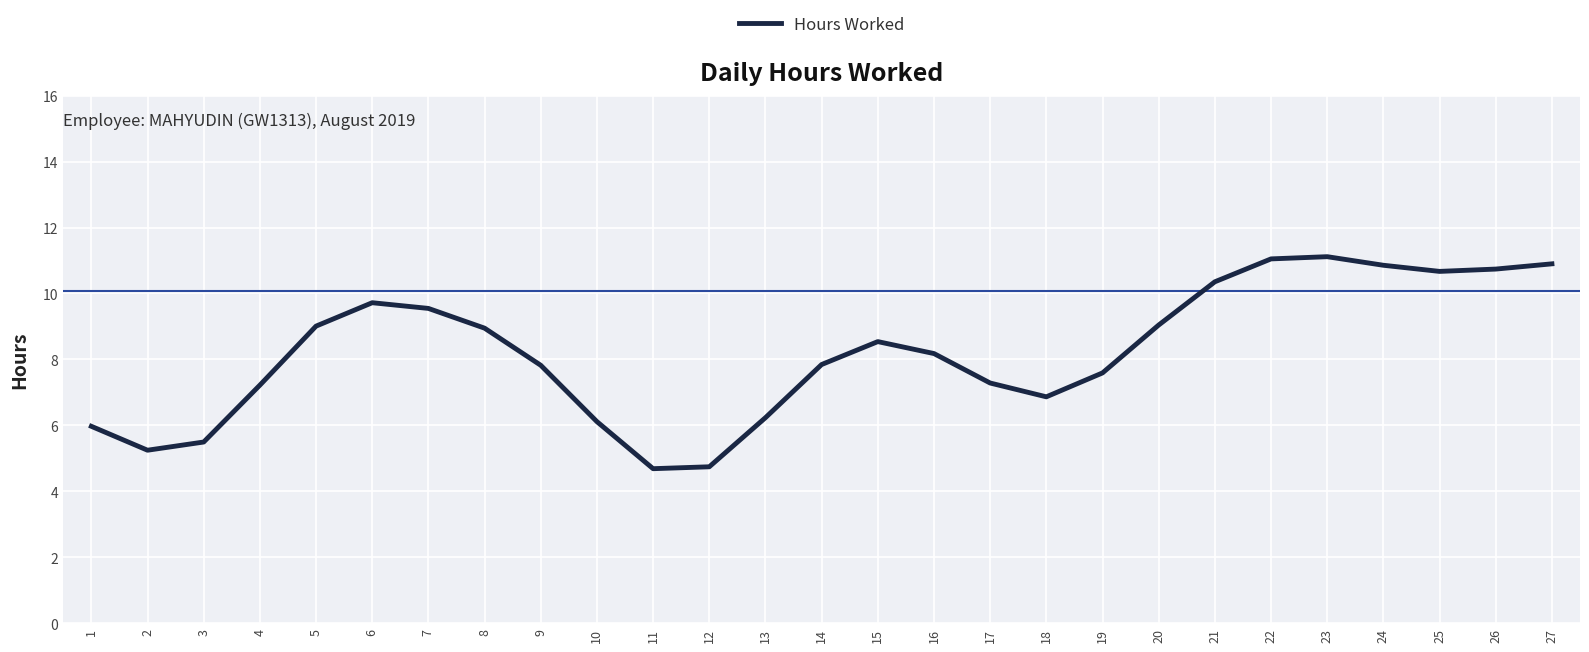

What is the greatest value displayed?

11.1